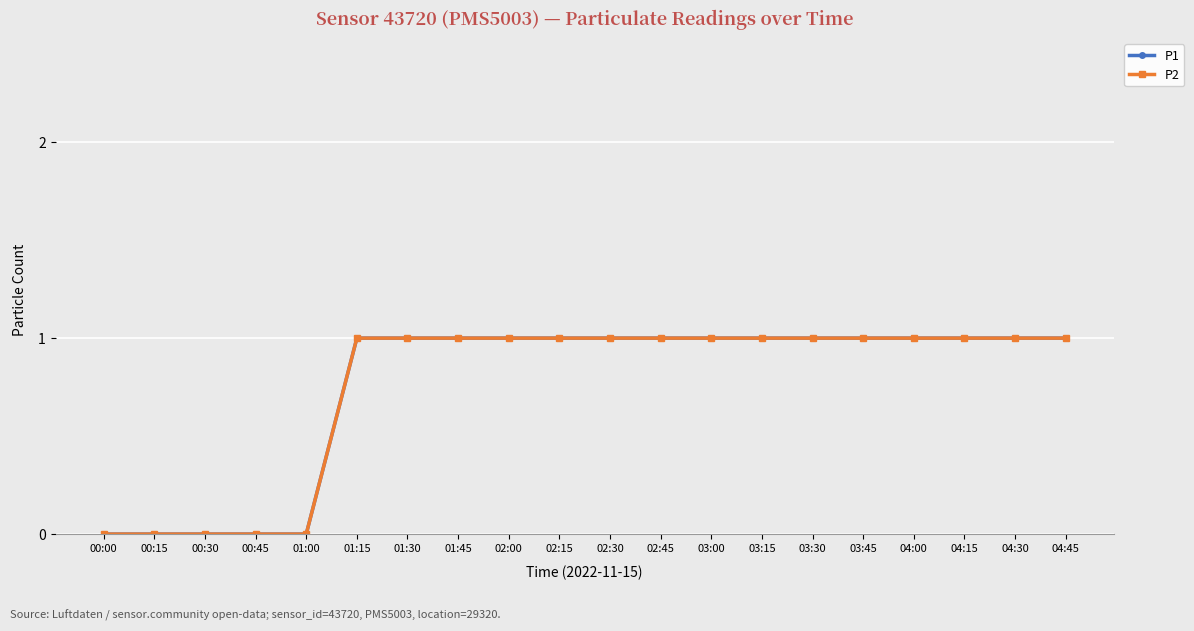

What is the average value of the P2 series?

1